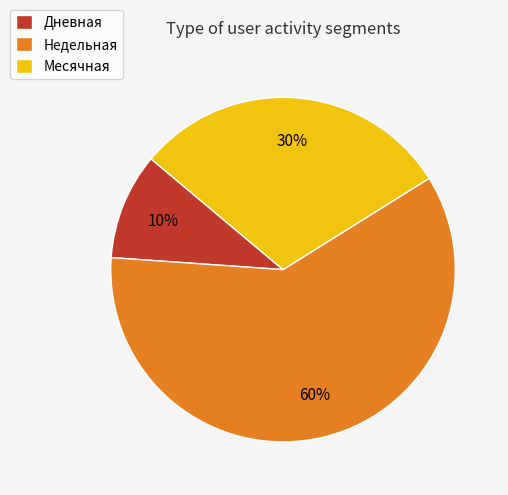

Rank the categories by value from lowest to highest.

Дневная, Месячная, Недельная